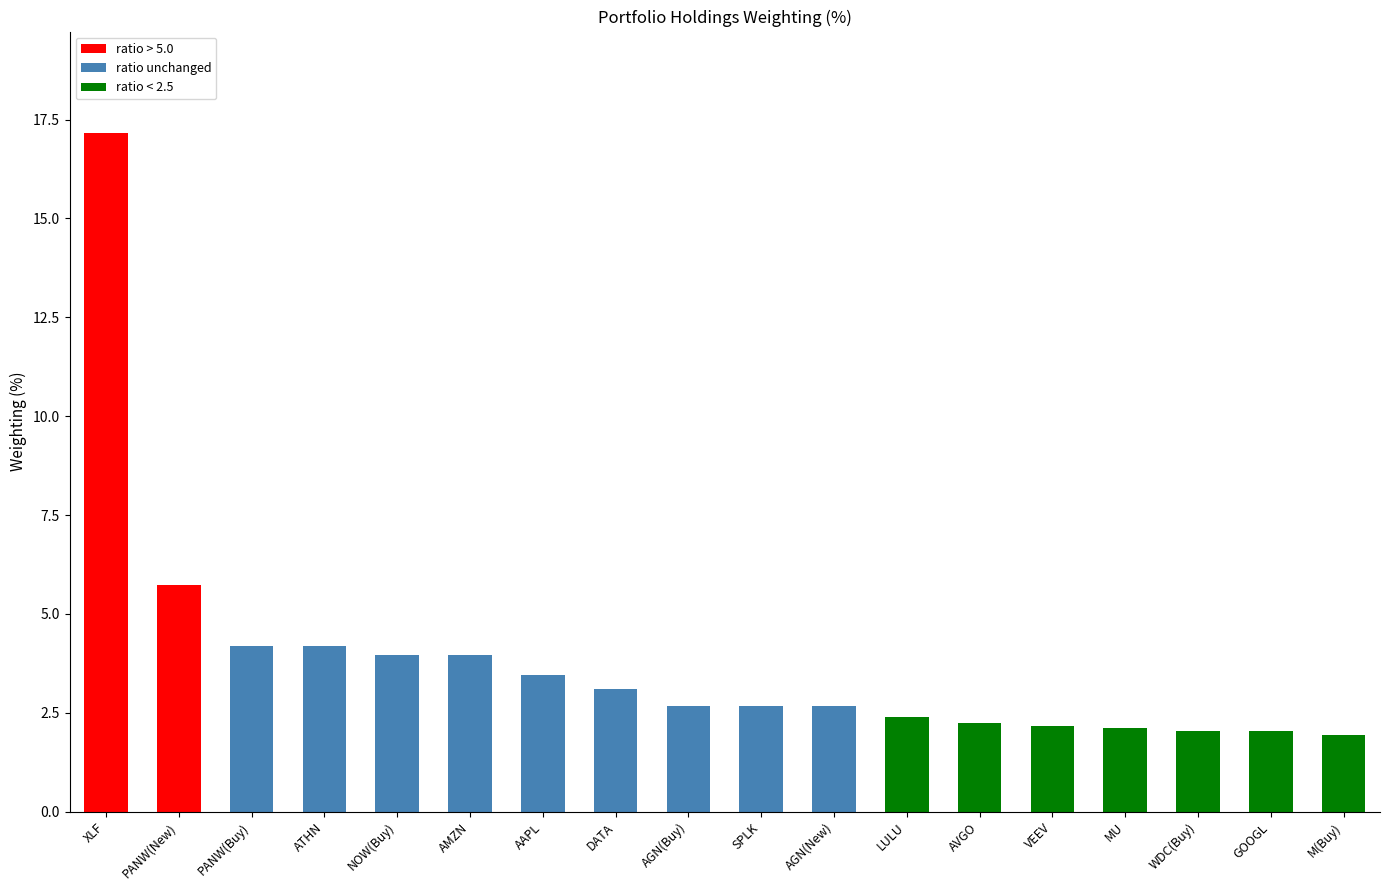

What is the difference between the maximum and second lowest values?

15.1